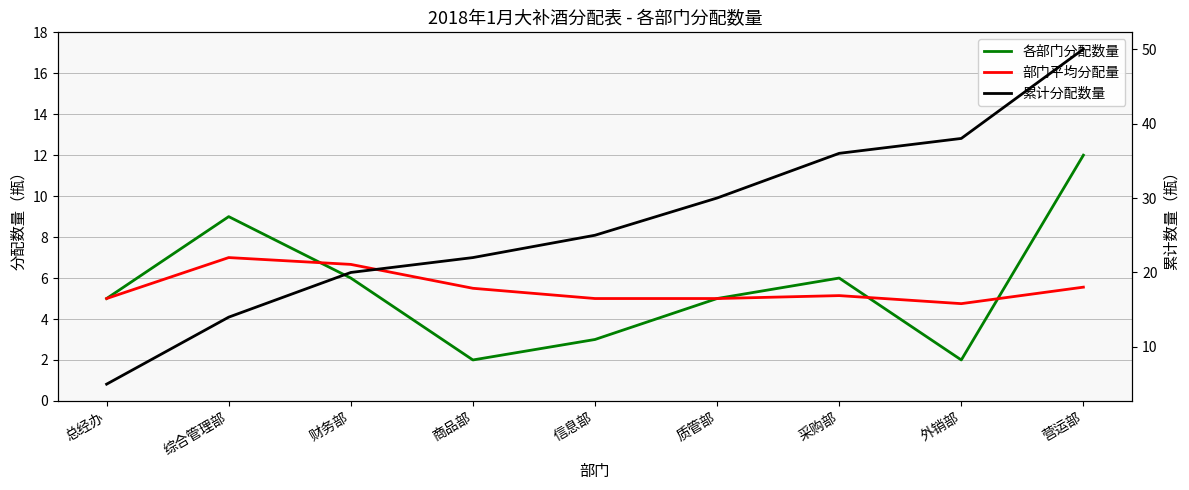

At how many categories does at least one series exceed 23?

5